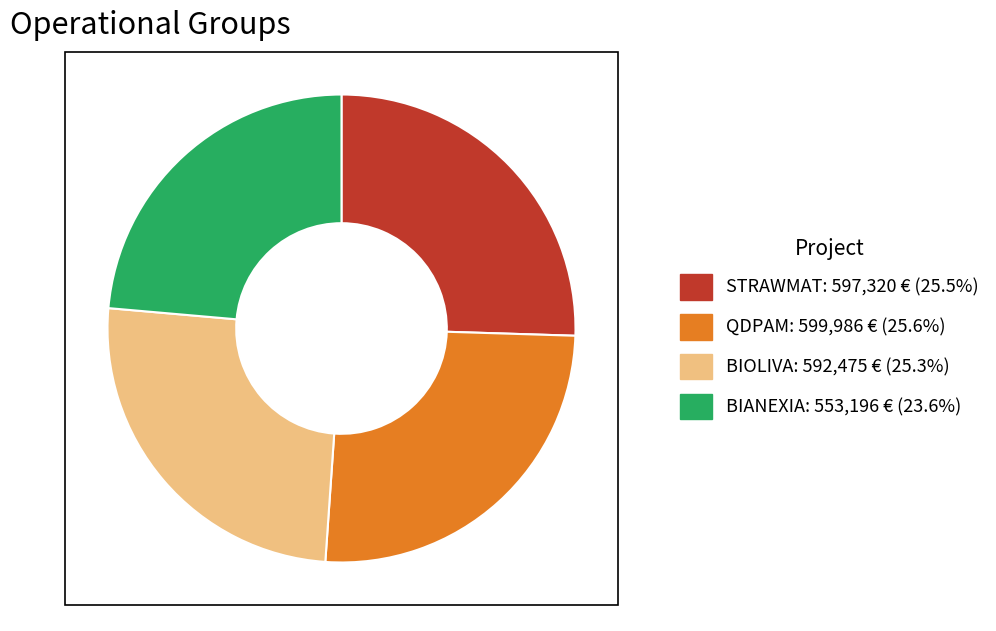

Is it true that BIOLIVA is 25% of the pie?

True